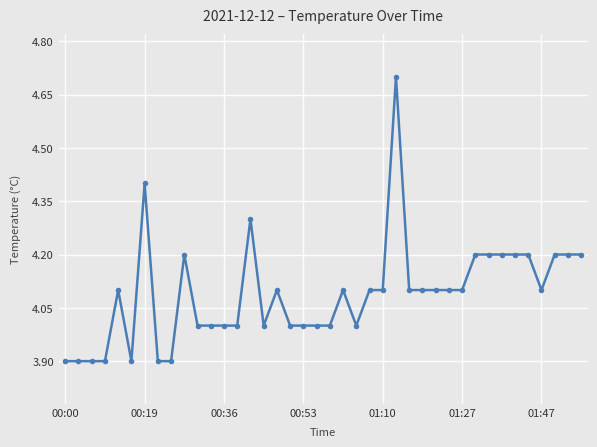

What is the sum of all values?

163.6